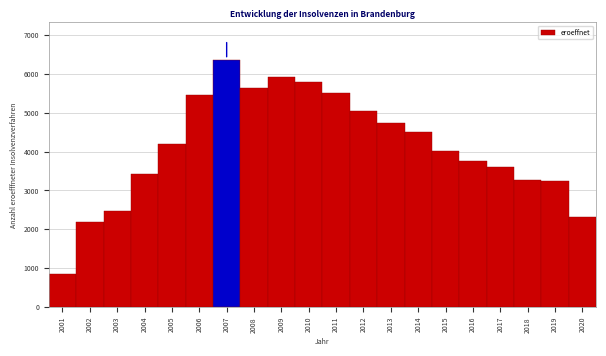

What is the ratio of the value at 2020 to the value at 2005?

0.6